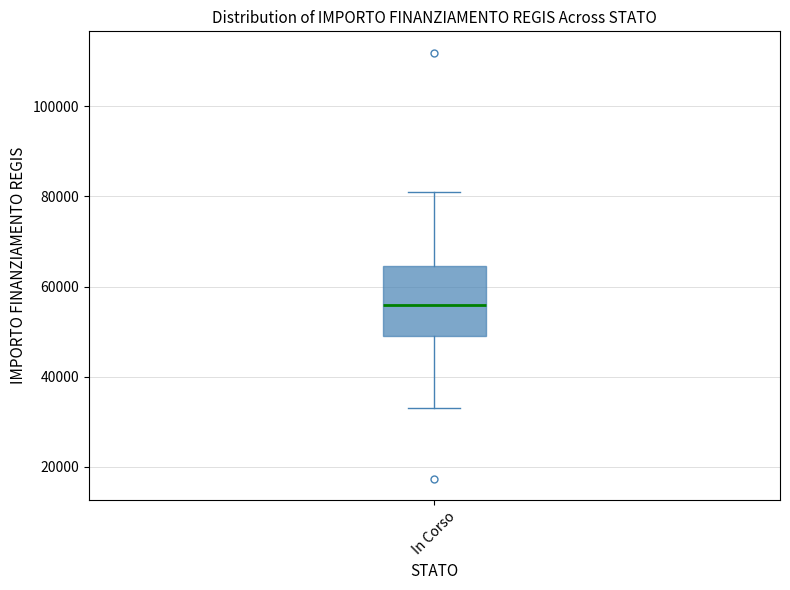

Read this box plot against the y-axis: the position of the median line, the range covered by the box, and the ends of both whiskers. The values are not printed on the chart, so give them approximately, as read against the axis.

median 56000, box 50000 to 64000, whiskers 32000 to 80000